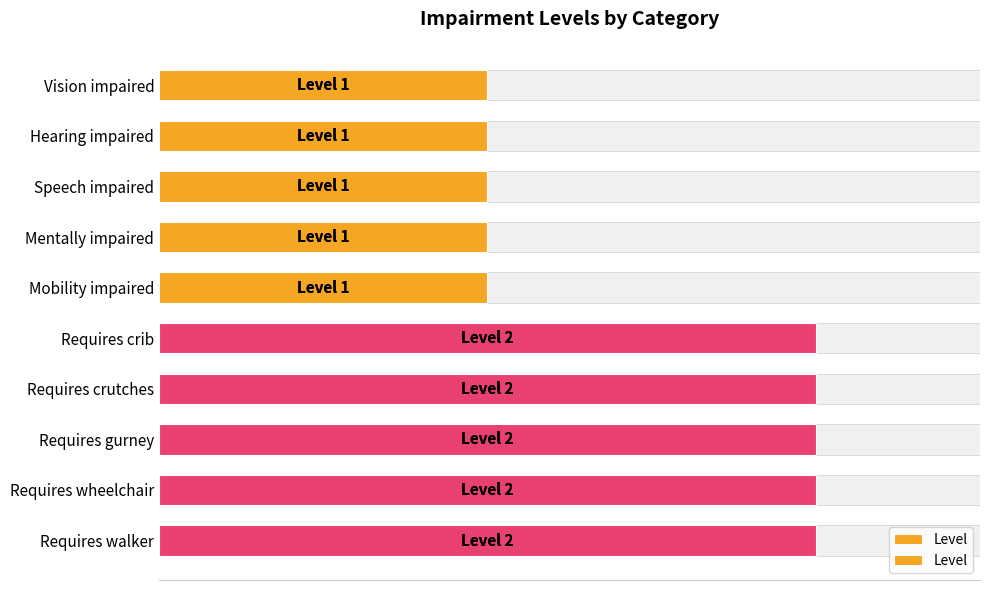

Reading left to right, transcribe all the data shown in this chart.

1	1	1	1	1	2	2	2	2	2